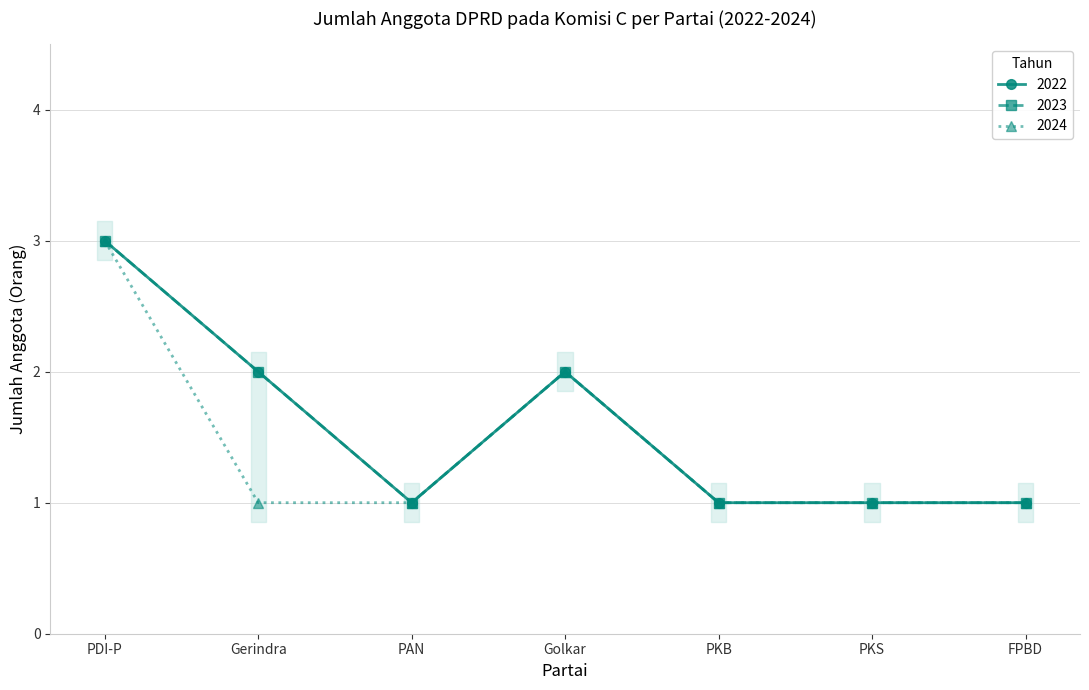

Does the chart display data point markers on the line(s)?

Yes